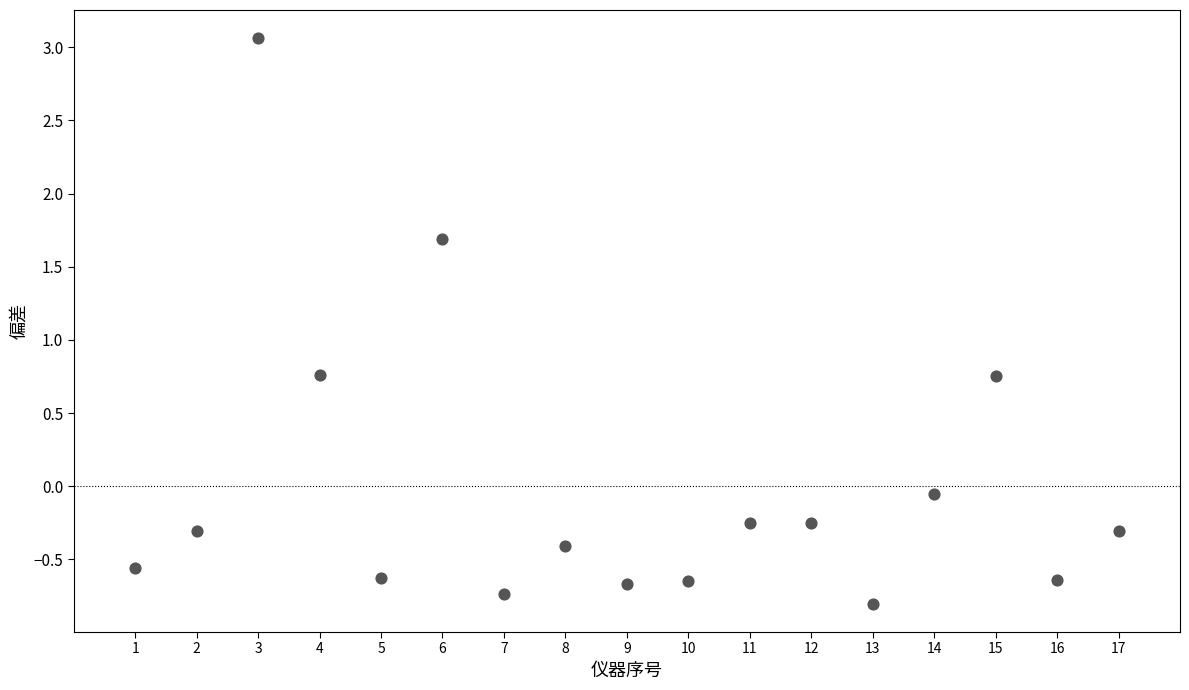

What is the range of X values (max minus min)?

16.0